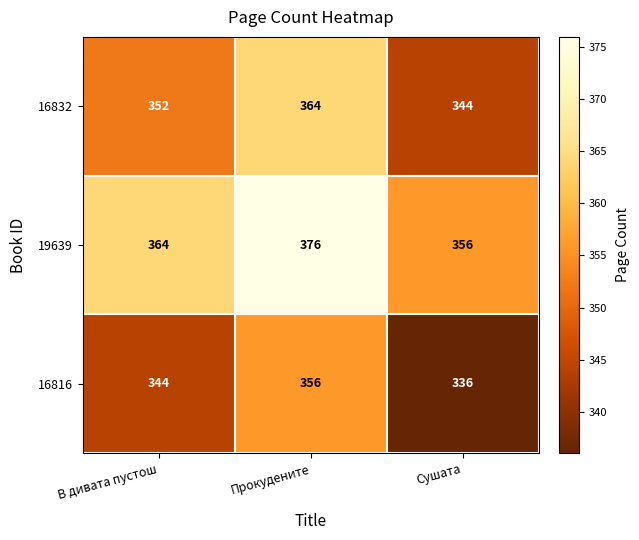

List the labels in order of 19639 value, smallest first.

Сушата, В дивата пустош, Прокудените